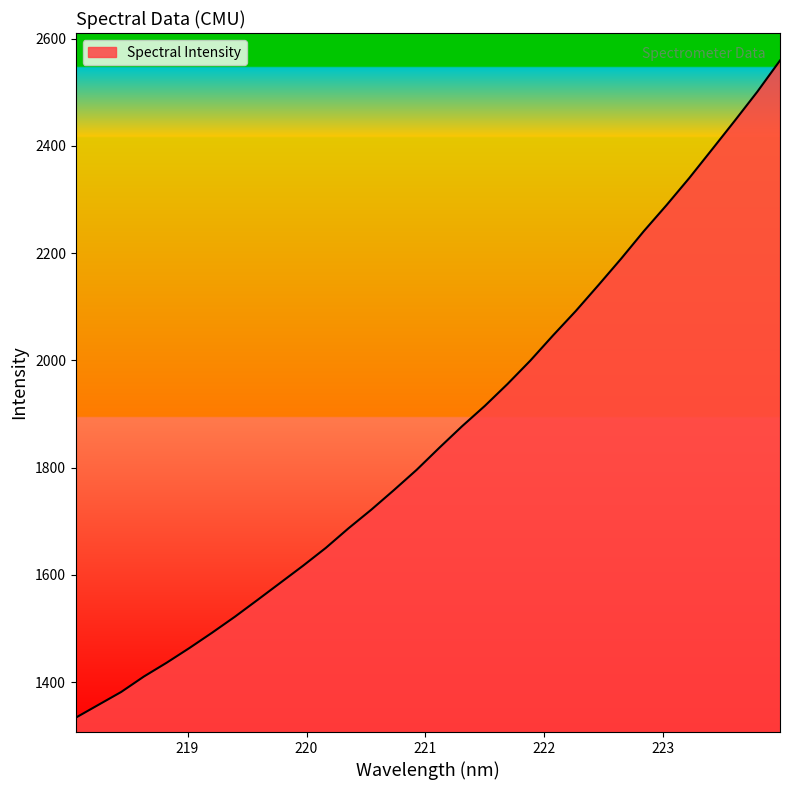

What is the minimum value shown in the chart?

1333.5